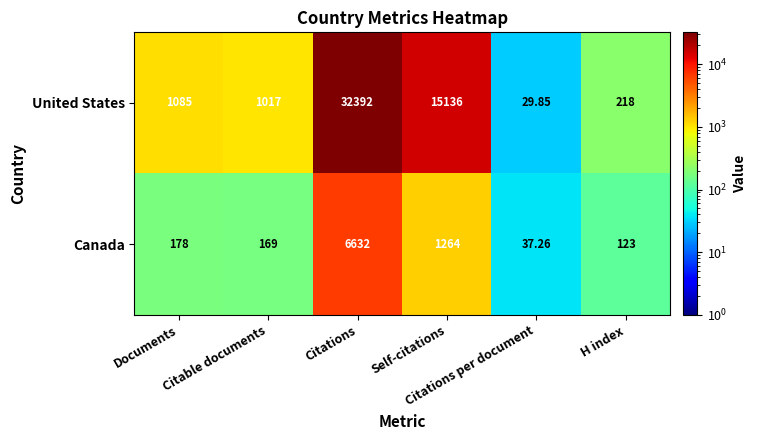

At how many categories does at least one series exceed 17871?

1